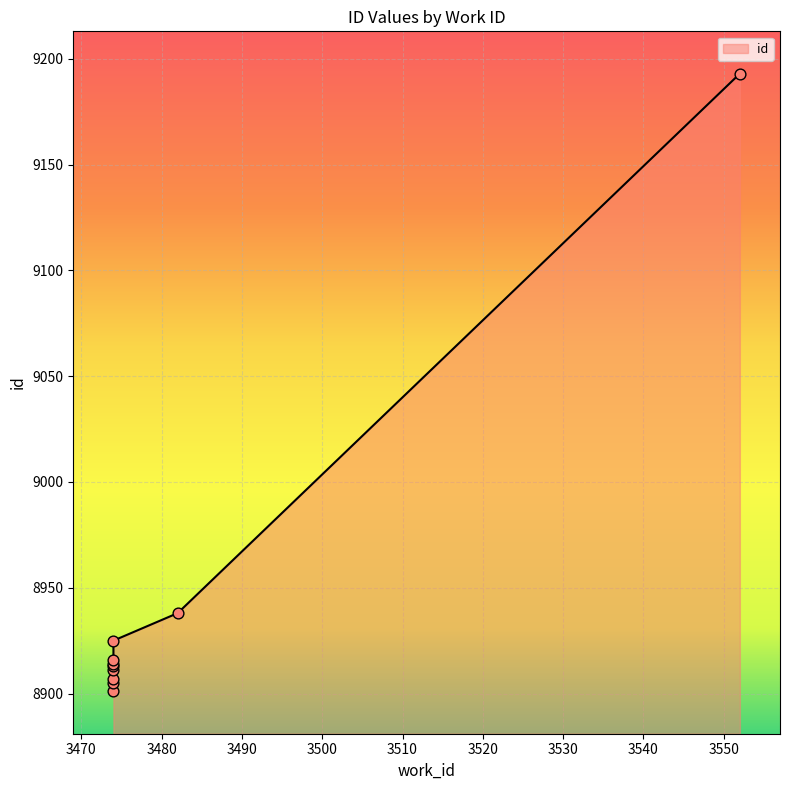

Which has a higher value, 3474 or 3474?

3474